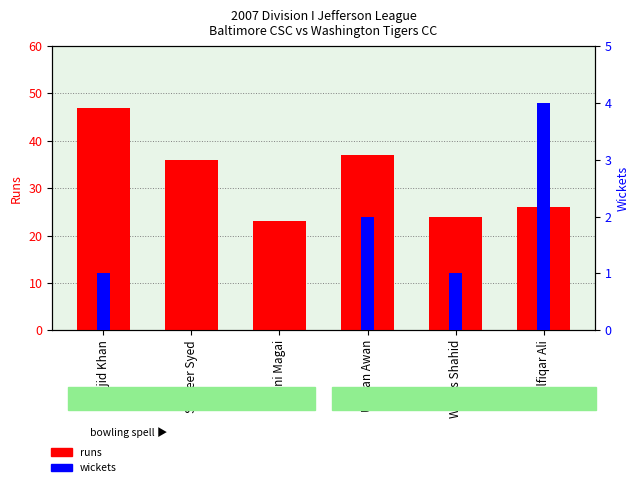

The wickets series shows 0 at Sameer Syed. True or false?

True